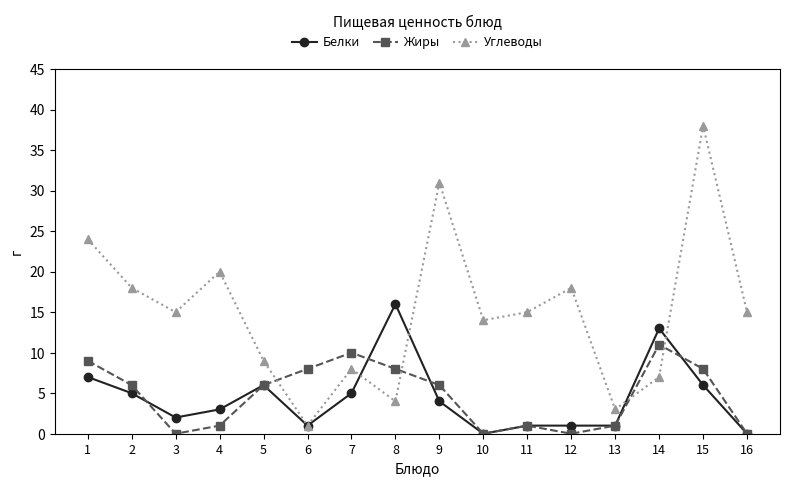

How many lines are shown in the chart?

3